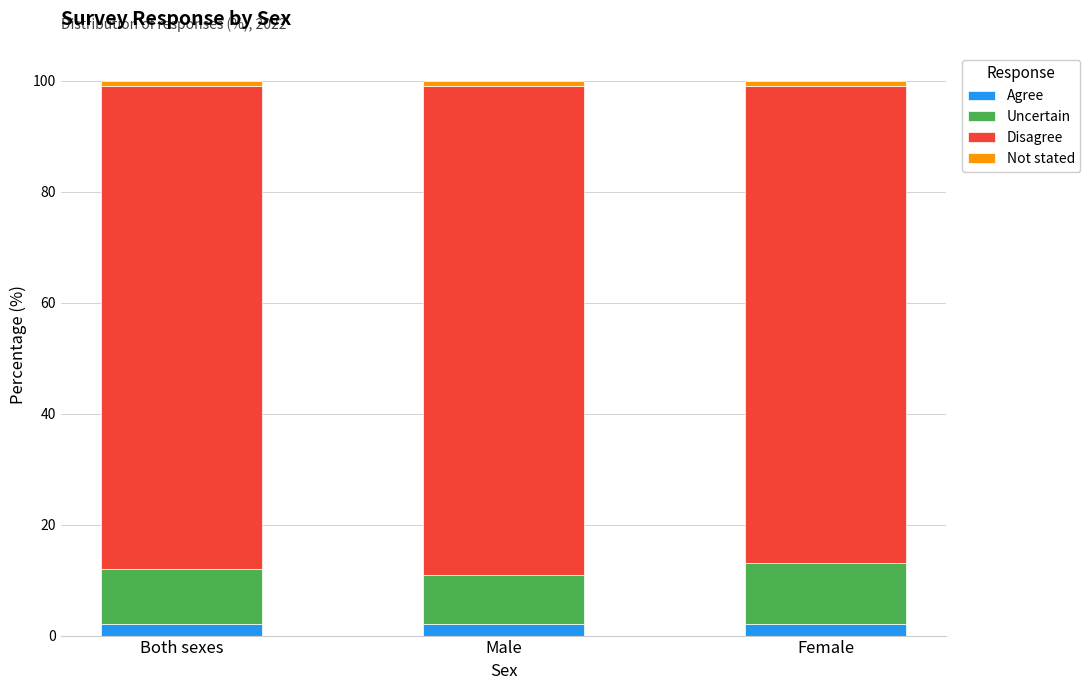

How many distinct data groups are displayed?

4